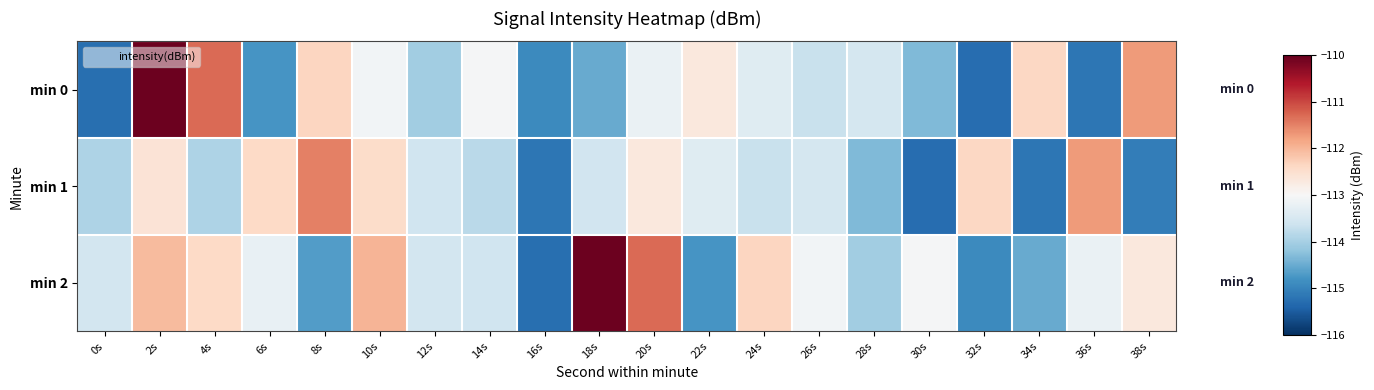

List the series in order of their overall mean, highest first.

min 2, min 0, min 1